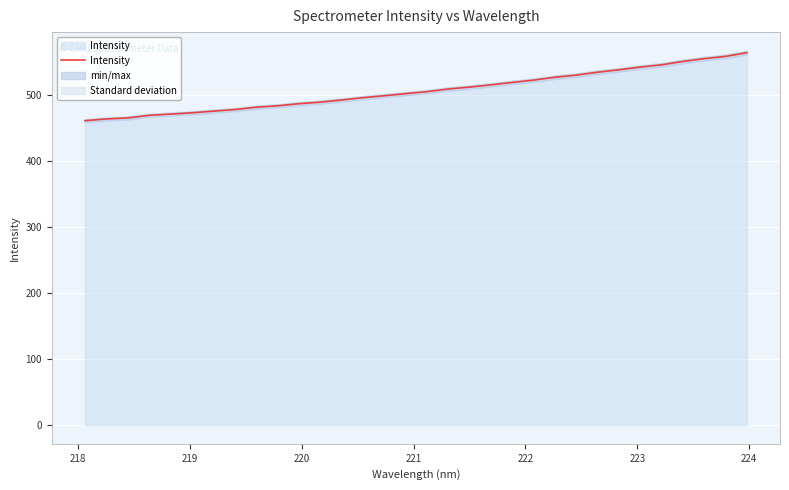

What is the lowest value of the Intensity series?

460.7